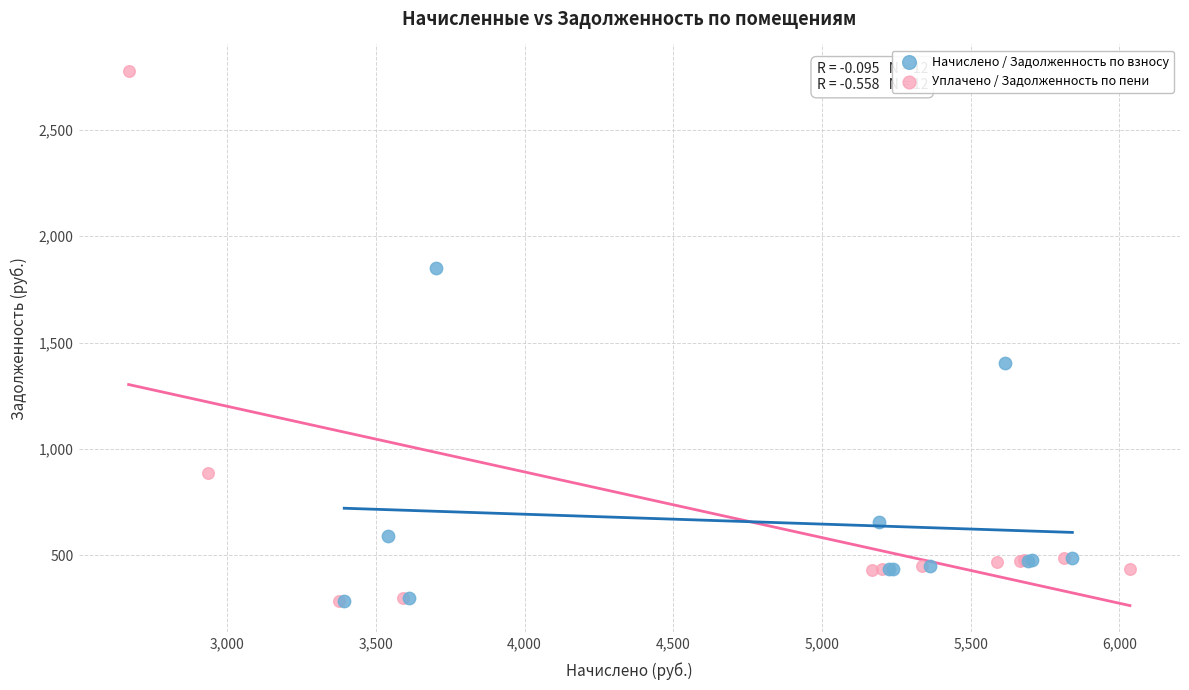

Which series reaches the maximum Y coordinate?

Уплачено / Задолженность по пени